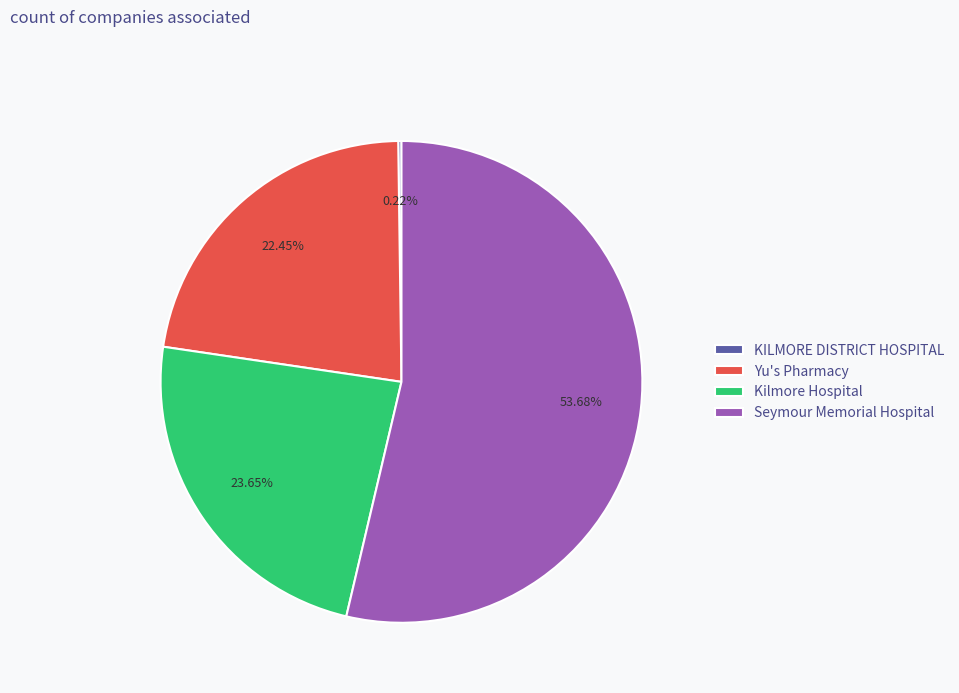

Is there a majority slice in this chart?

Yes